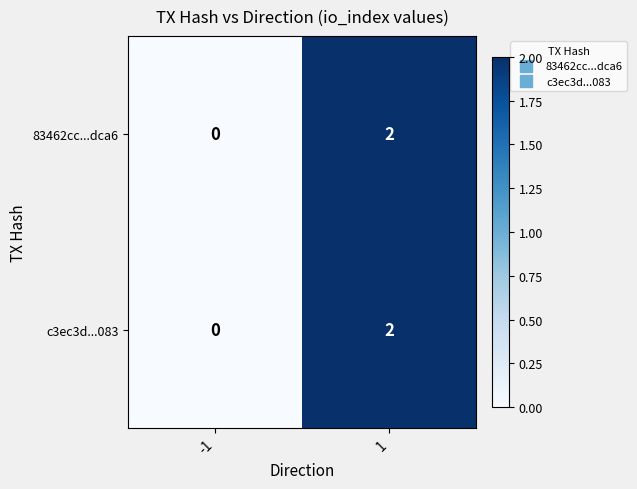

The value of c3ec3d...083 at 1 is 2. True or false?

True